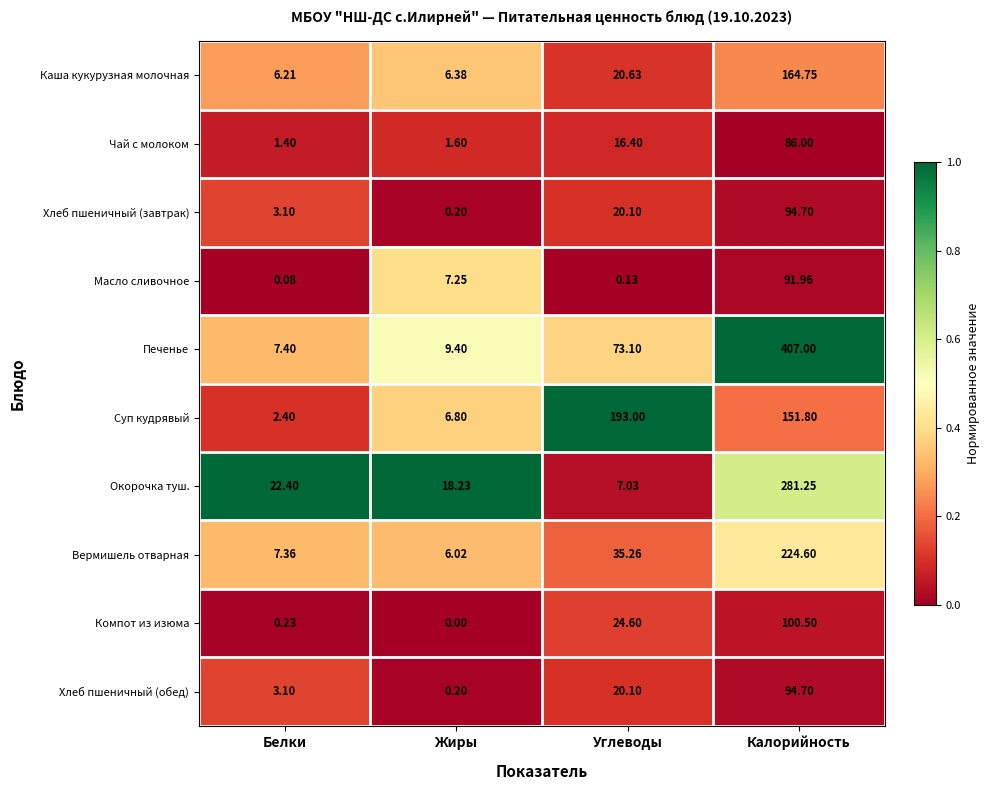

How many values in the Хлеб пшеничный (обед) series are below 20?

2